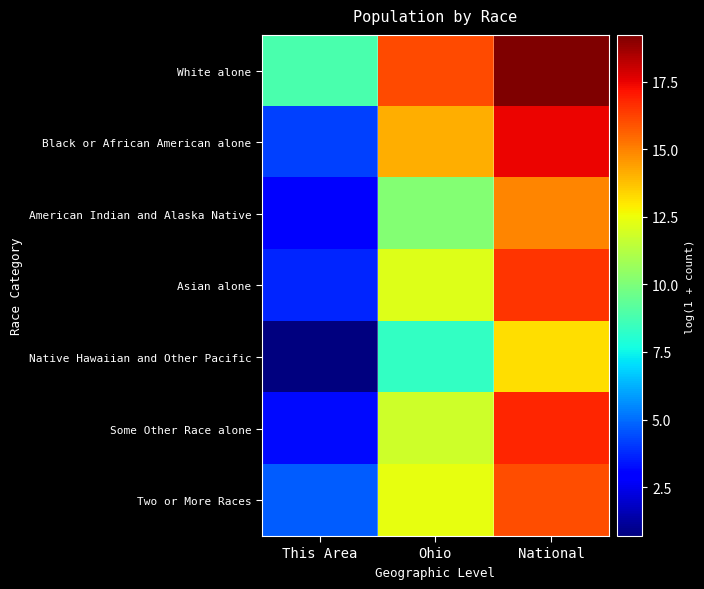

What is the total value across all series at National?

114.1